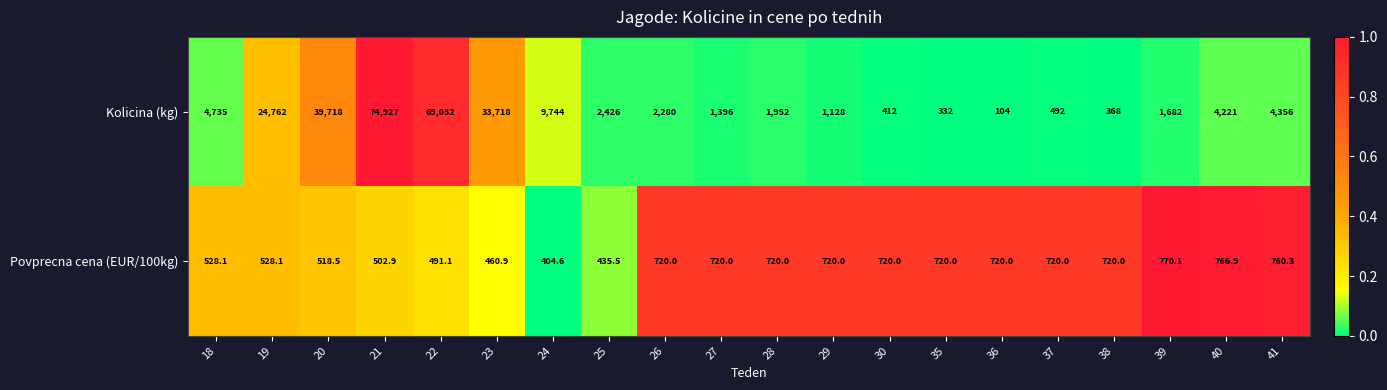

Between 20 and 37, which series saw the biggest shift?

Kolicina (kg)